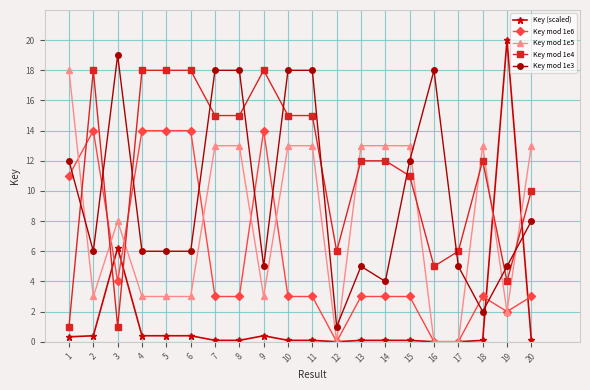

Which series has the largest total across all categories?

Key mod 1e4